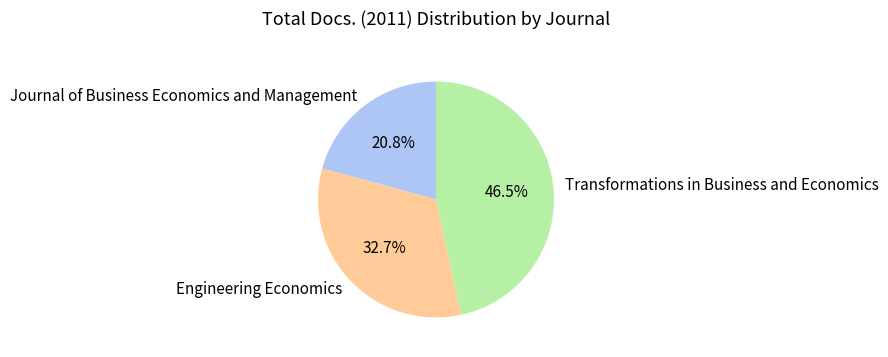

What is the smallest slice in the pie chart?

Journal of Business Economics and Management